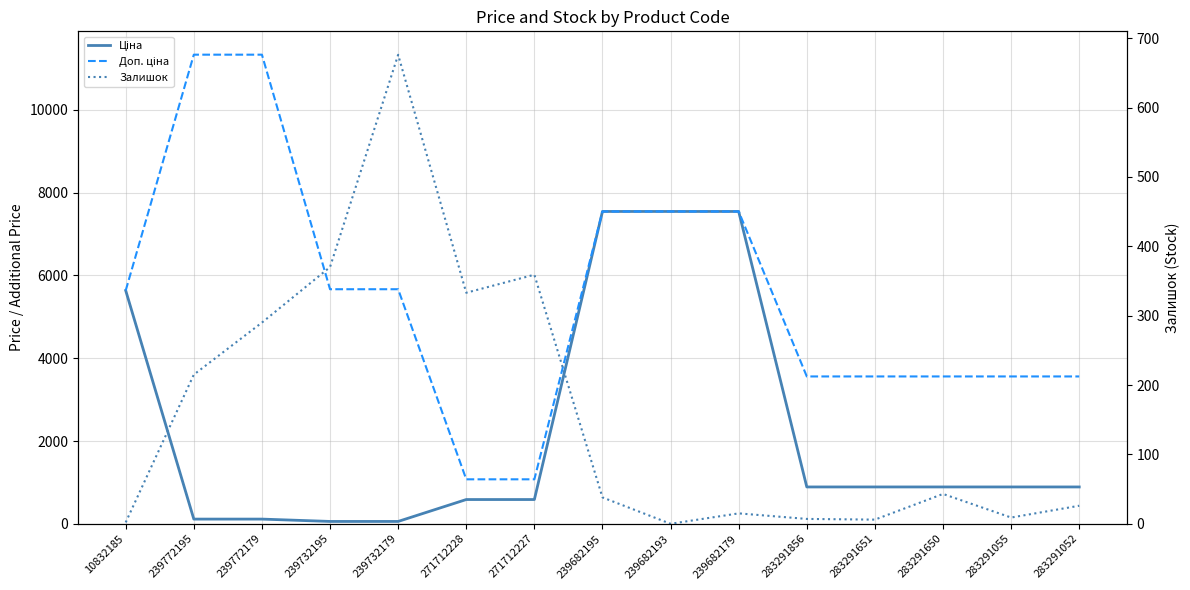

Which category has the lowest value in the Ціна series?

239732195